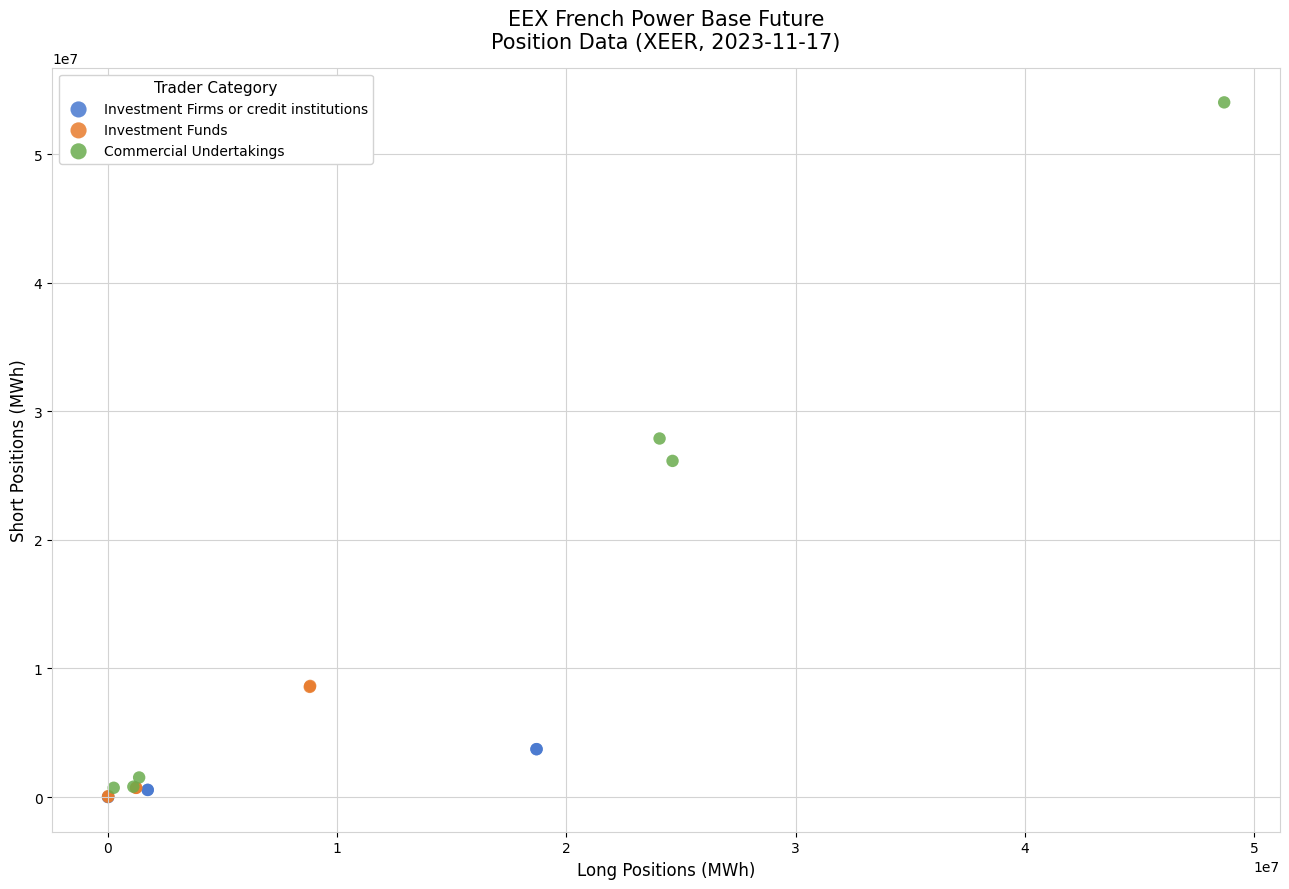

What are all the series names shown in the legend?

Investment Firms or credit institutions, Investment Funds, Commercial Undertakings